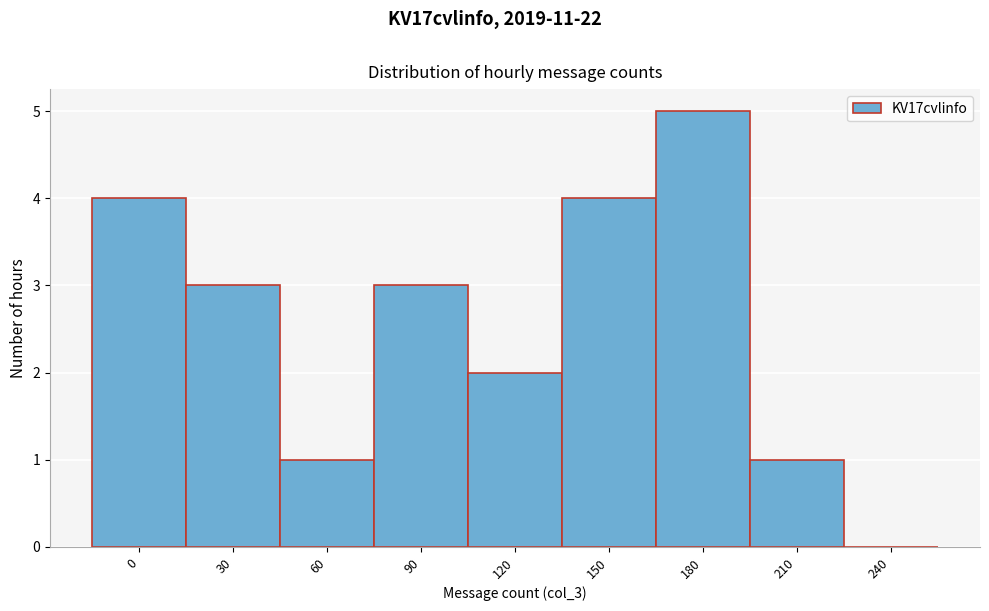

Reading left to right, list all the values displayed in this chart.

0=4	30=3	60=1	90=3	120=2	150=4	180=5	210=1	240=0